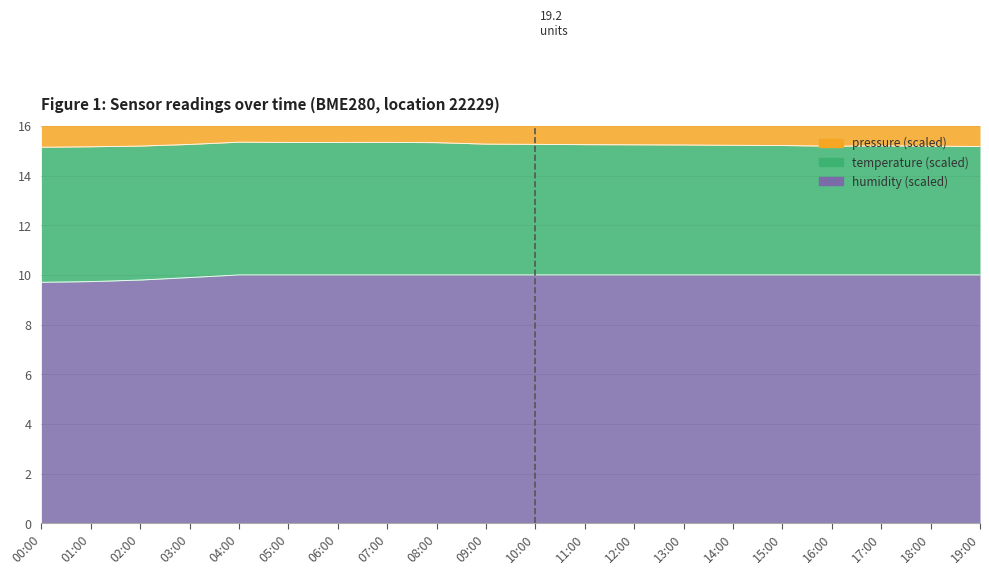

At which category does the chart reach its peak across all series?

00:00